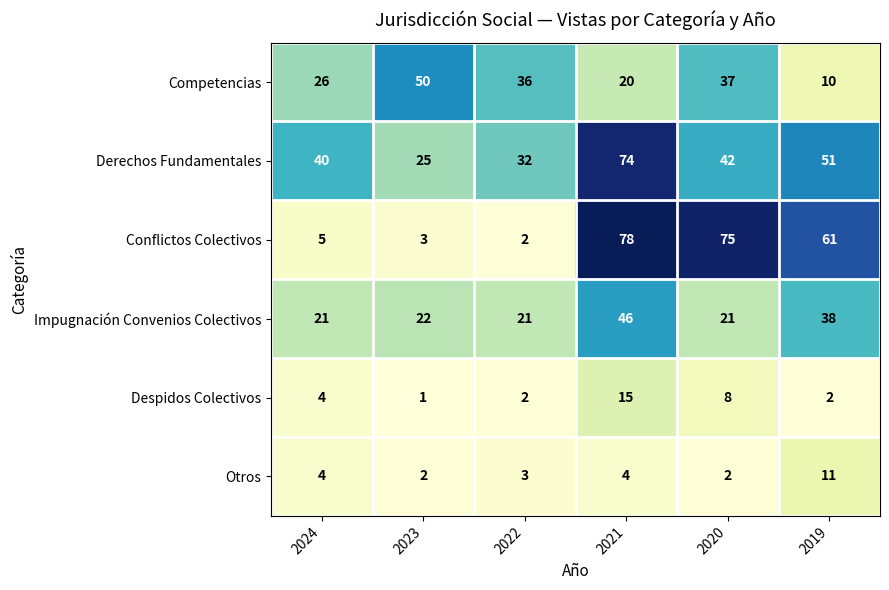

What is the total value across all series at 2024?

100